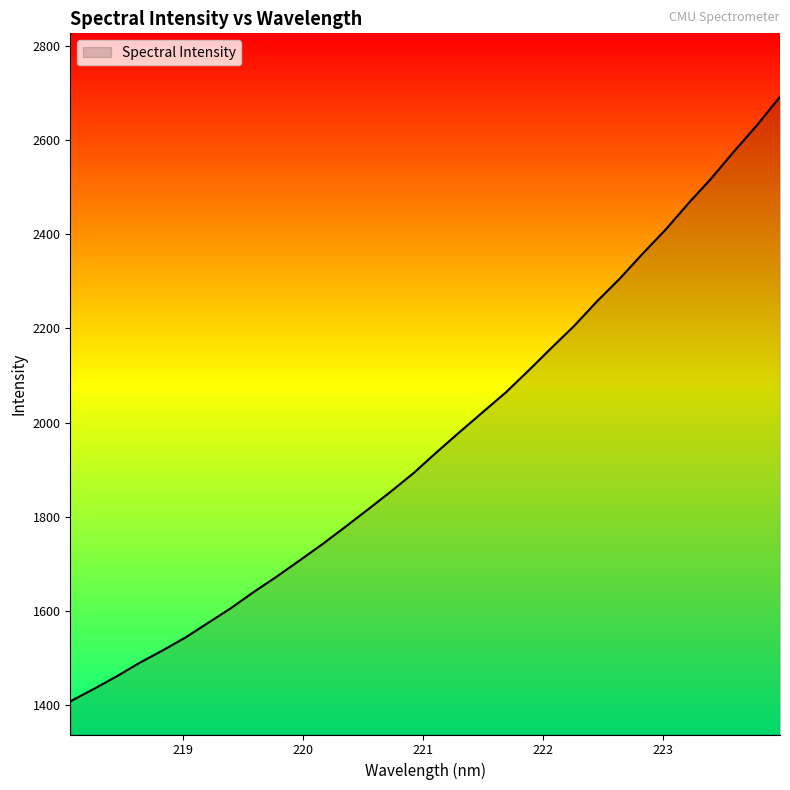

What is the minimum value shown in the chart?

1407.8